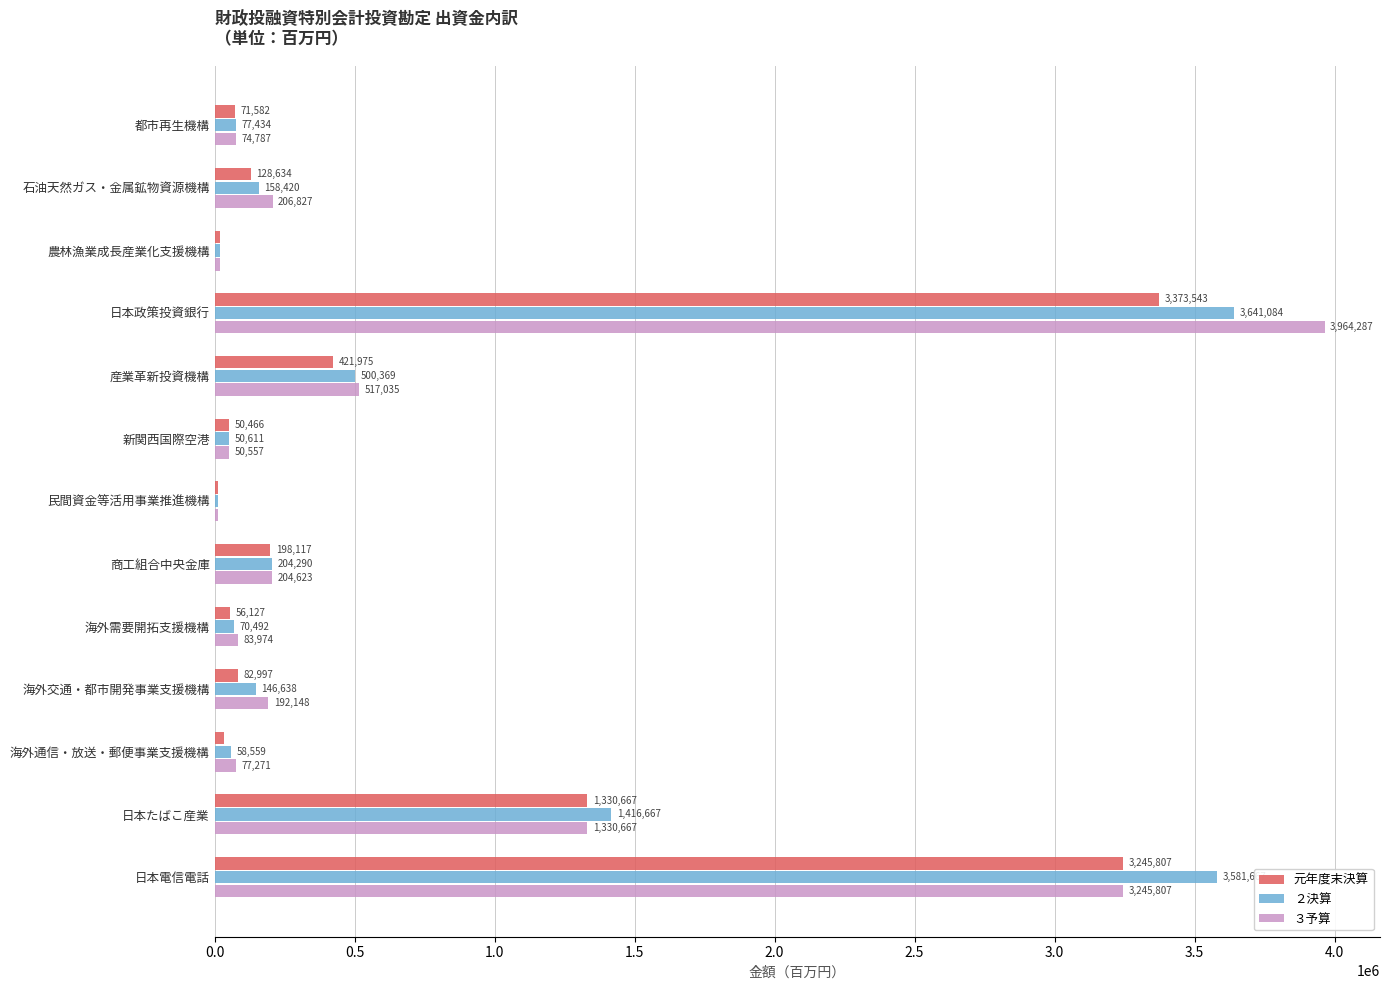

What is the total value across all series at 農林漁業成長産業化支援機構?

58627